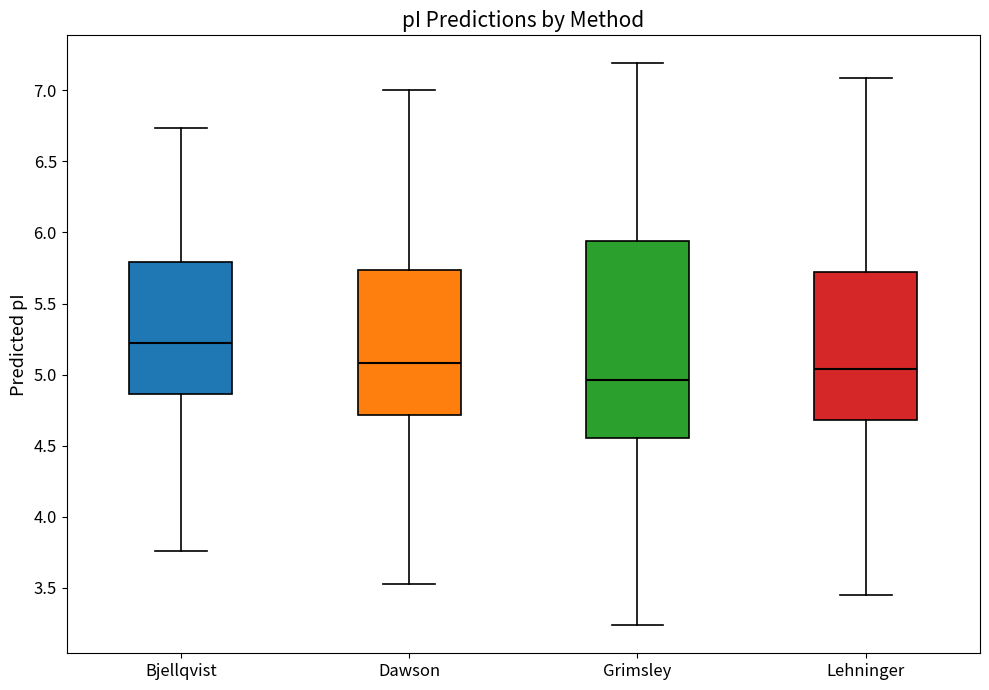

Reading left to right, read every box against the y-axis: the position of its median line, the range the box covers, and the ends of its whiskers. The values are not printed on the chart, so give them approximately, as read against the axis.

Bjellqvist: median 5.20, box 4.85 to 5.80, whiskers 3.75 to 6.75
Dawson: median 5.10, box 4.70 to 5.75, whiskers 3.55 to 7.00
Grimsley: median 4.95, box 4.55 to 5.95, whiskers 3.25 to 7.20
Lehninger: median 5.05, box 4.70 to 5.70, whiskers 3.45 to 7.10